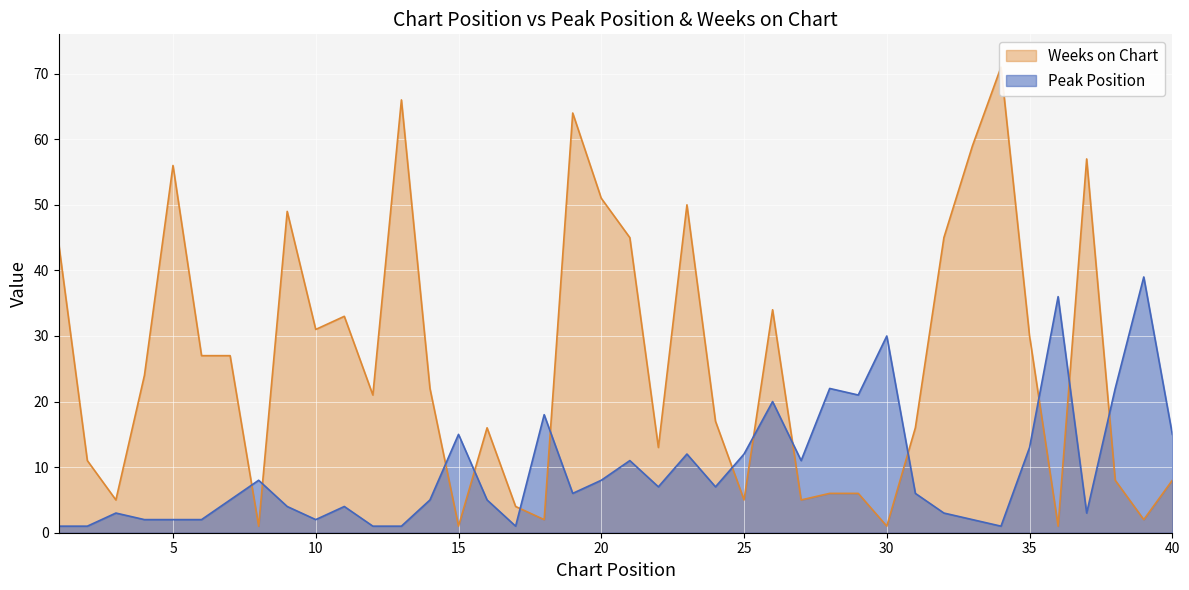

What is the value of the Weeks on Chart point at the 14th from the left?

22